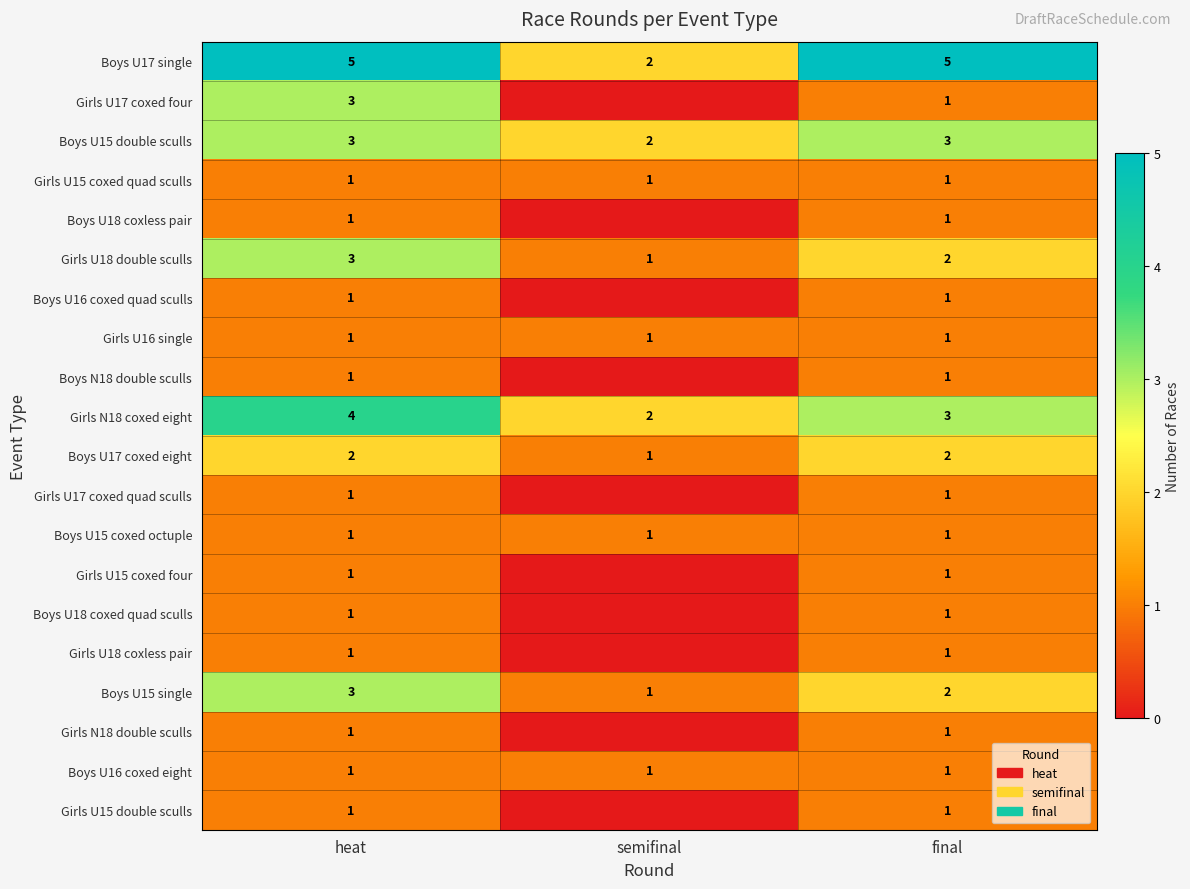

The Boys U15 double sculls series shows 3 at final. True or false?

True